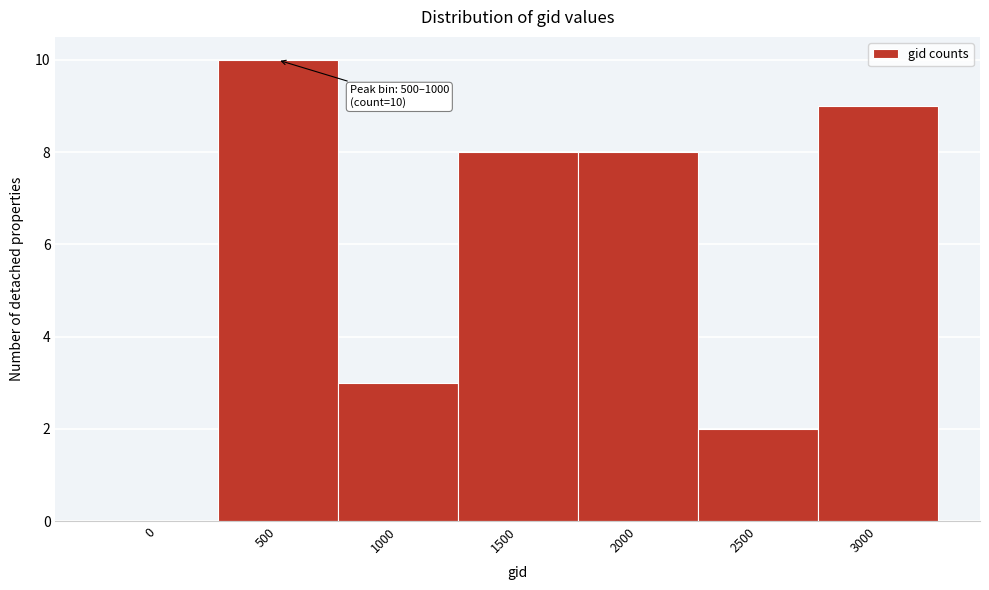

Reading left to right, transcribe all the data shown in this chart.

0=0	500=10	1000=3	1500=8	2000=8	2500=2	3000=9